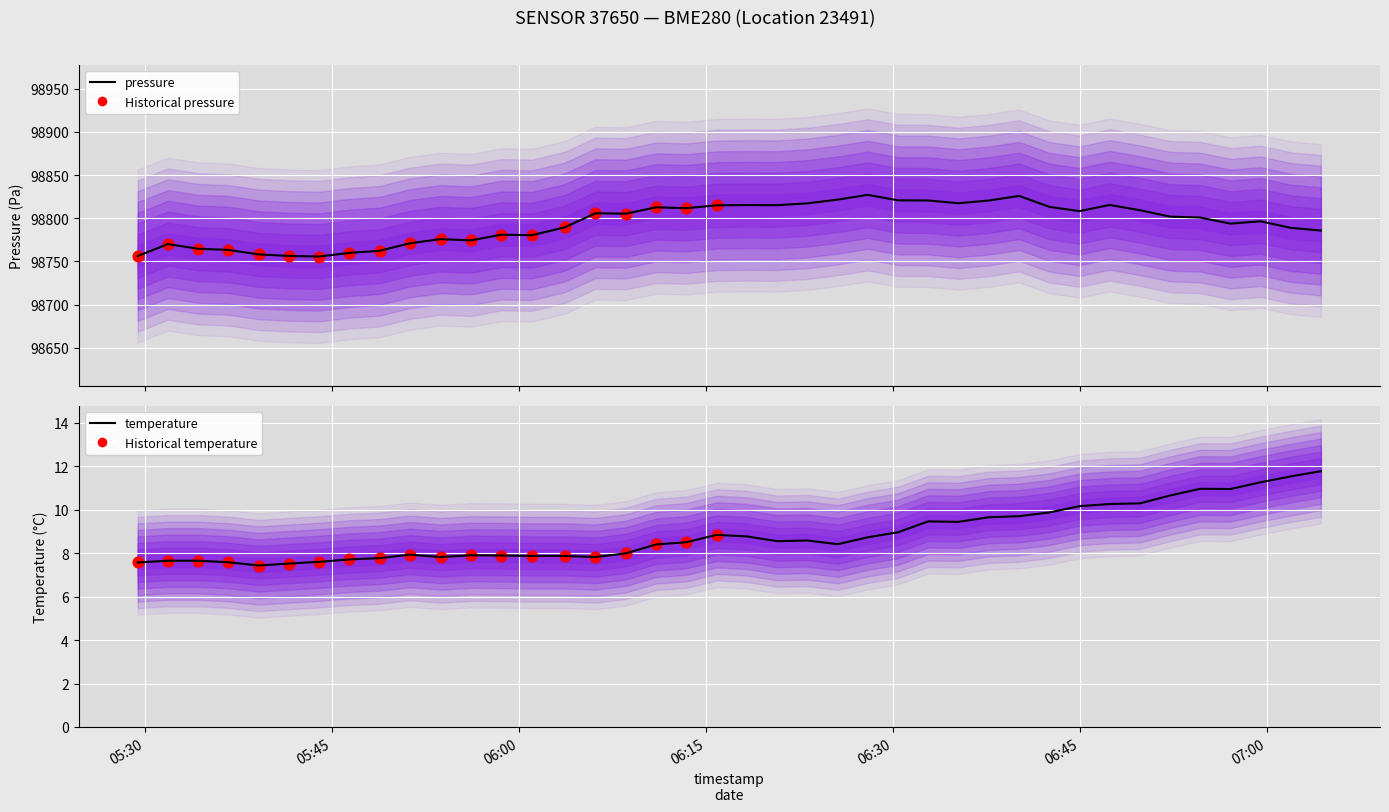

Which series reaches the minimum Y coordinate?

temperature